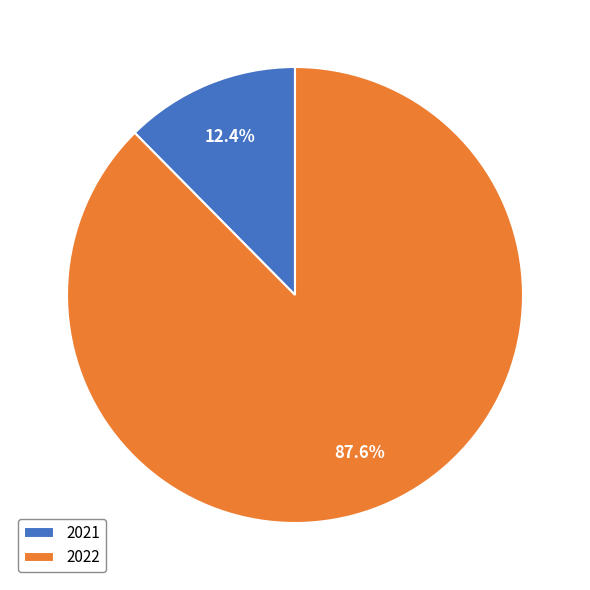

What percentage is NOT represented by 2022?

12.4%